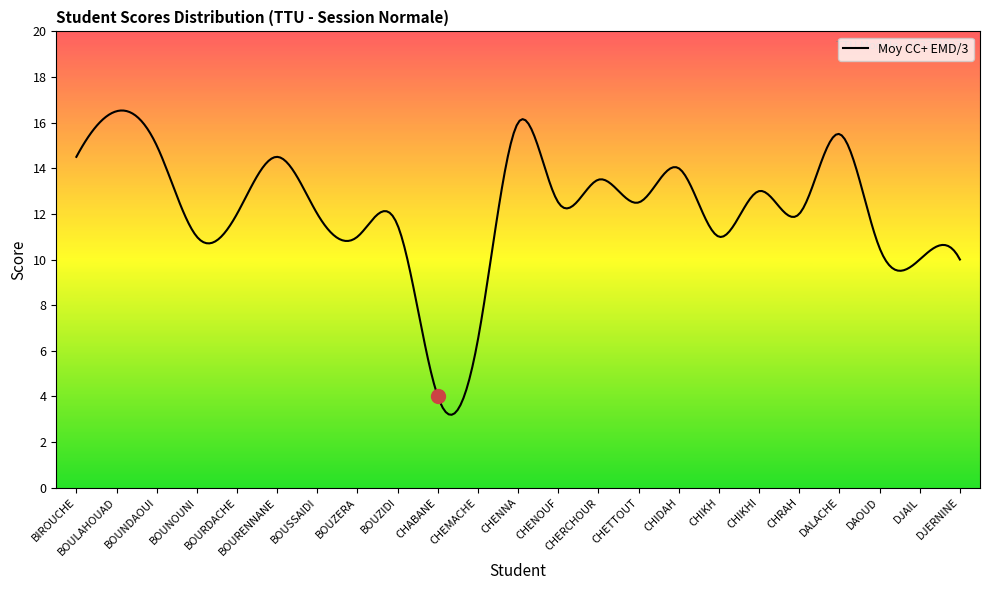

What is the sum of all values?

3645.1